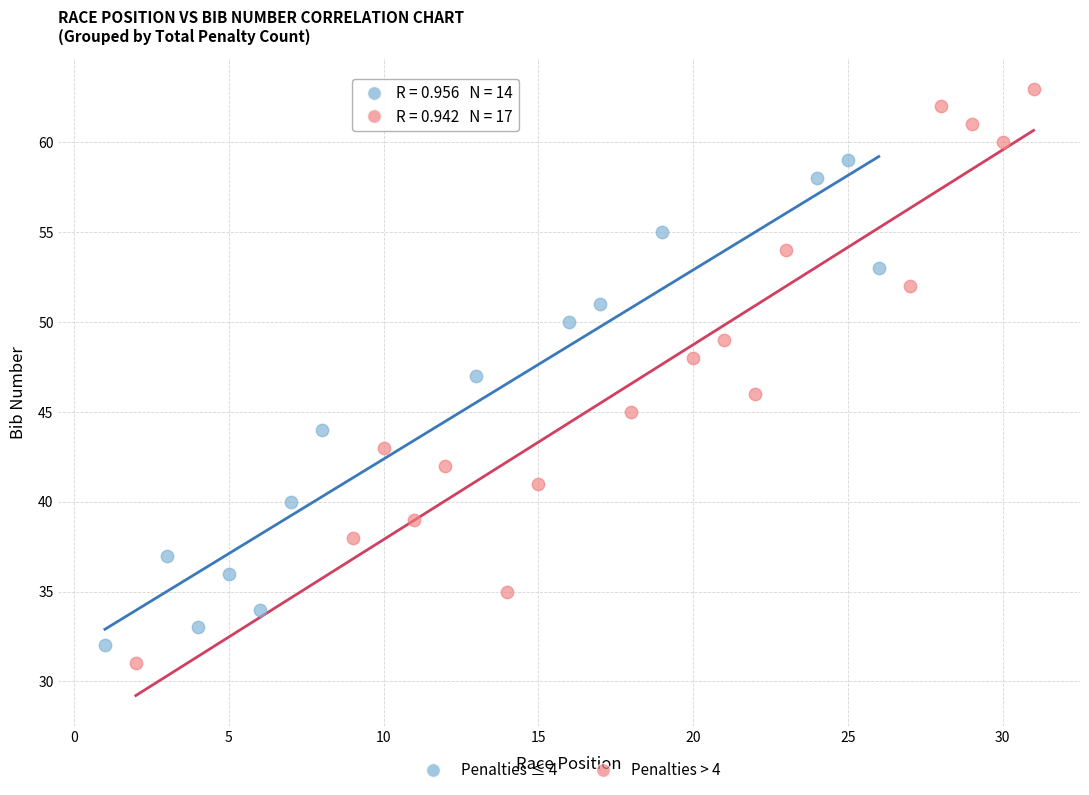

Which series contains the highest Y value?

Penalties > 4